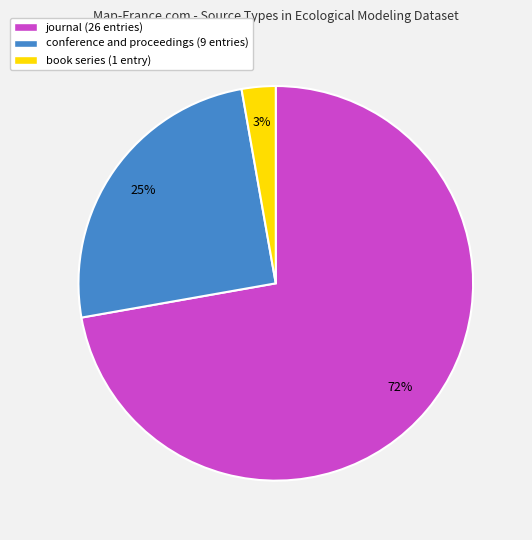

Which slice is the largest?

journal